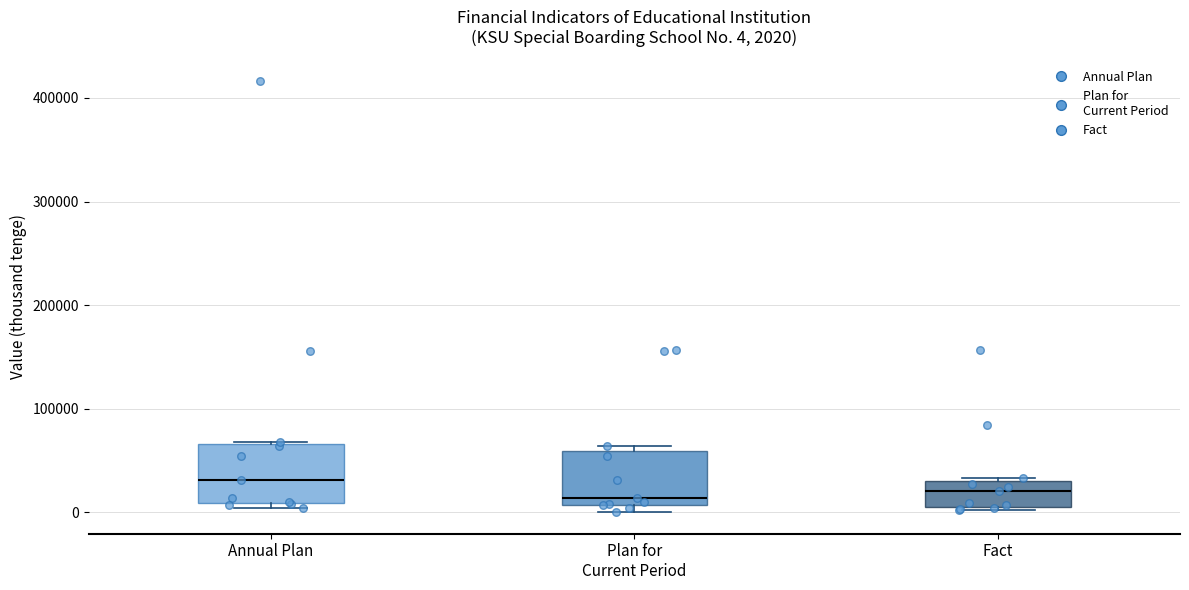

Which box's median line is the highest?

Annual Plan